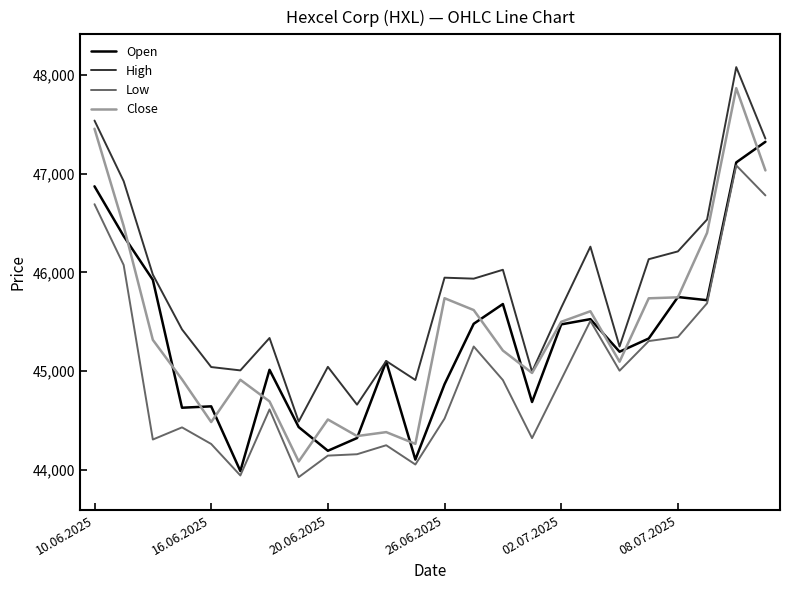

True or false: High and Low cross at least once.

False